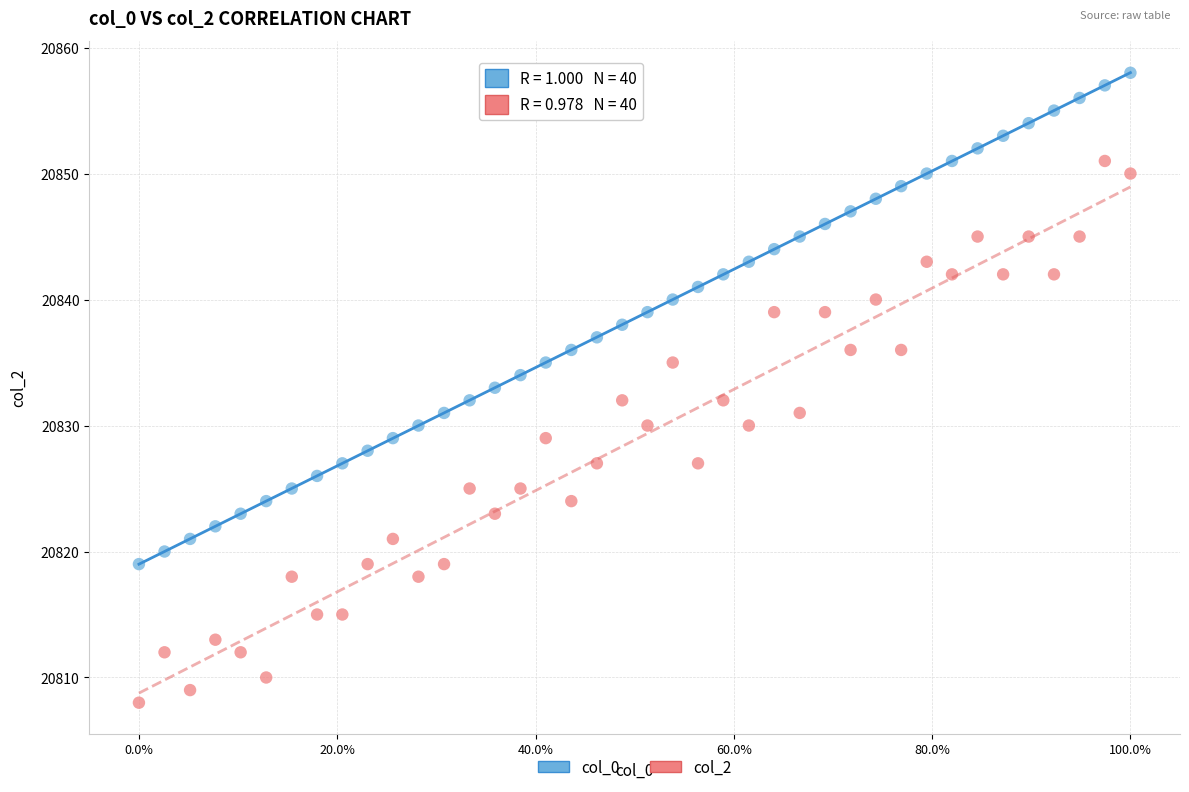

Across all data points, what is the range of Y values (max minus min)?

50